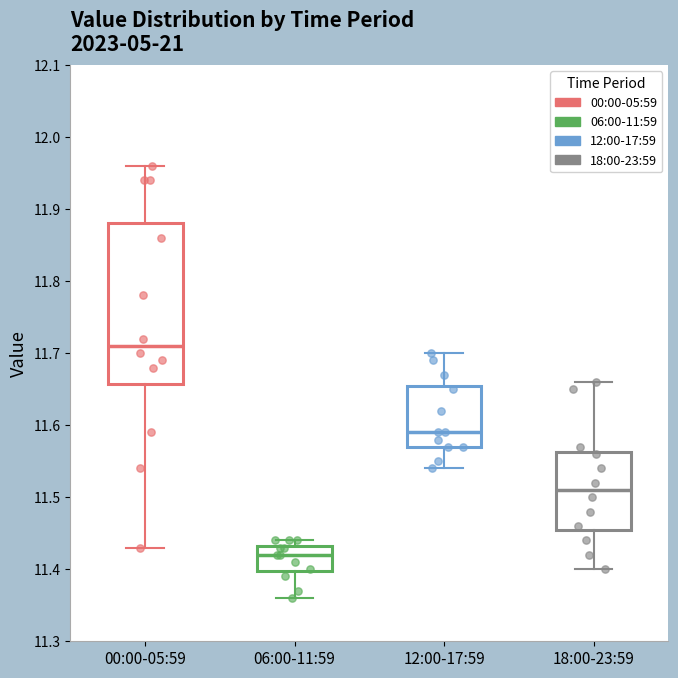

Which box's median line is the highest?

00:00-05:59